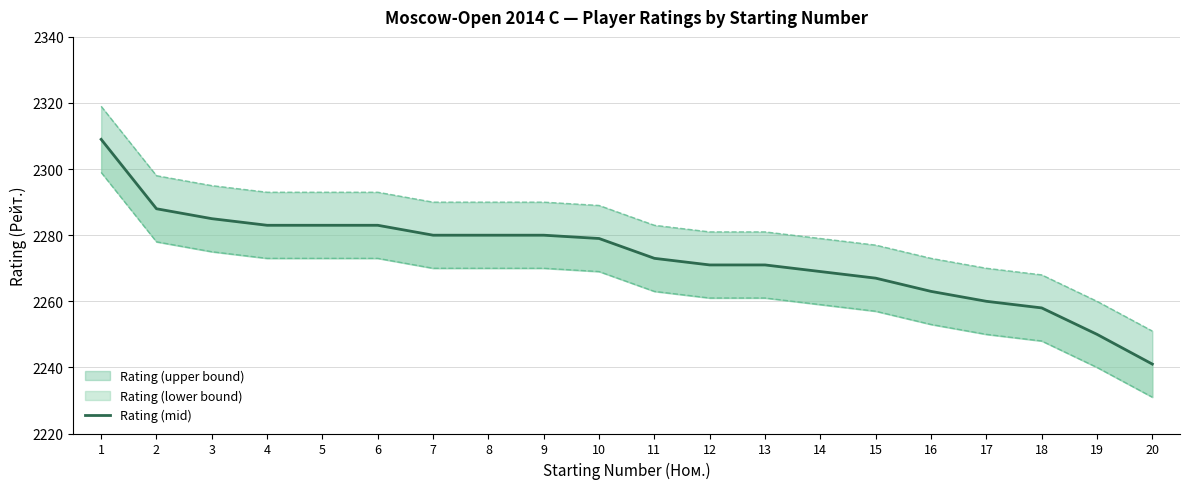

What is the ratio of the value at 10 to the value at 19?

1.0